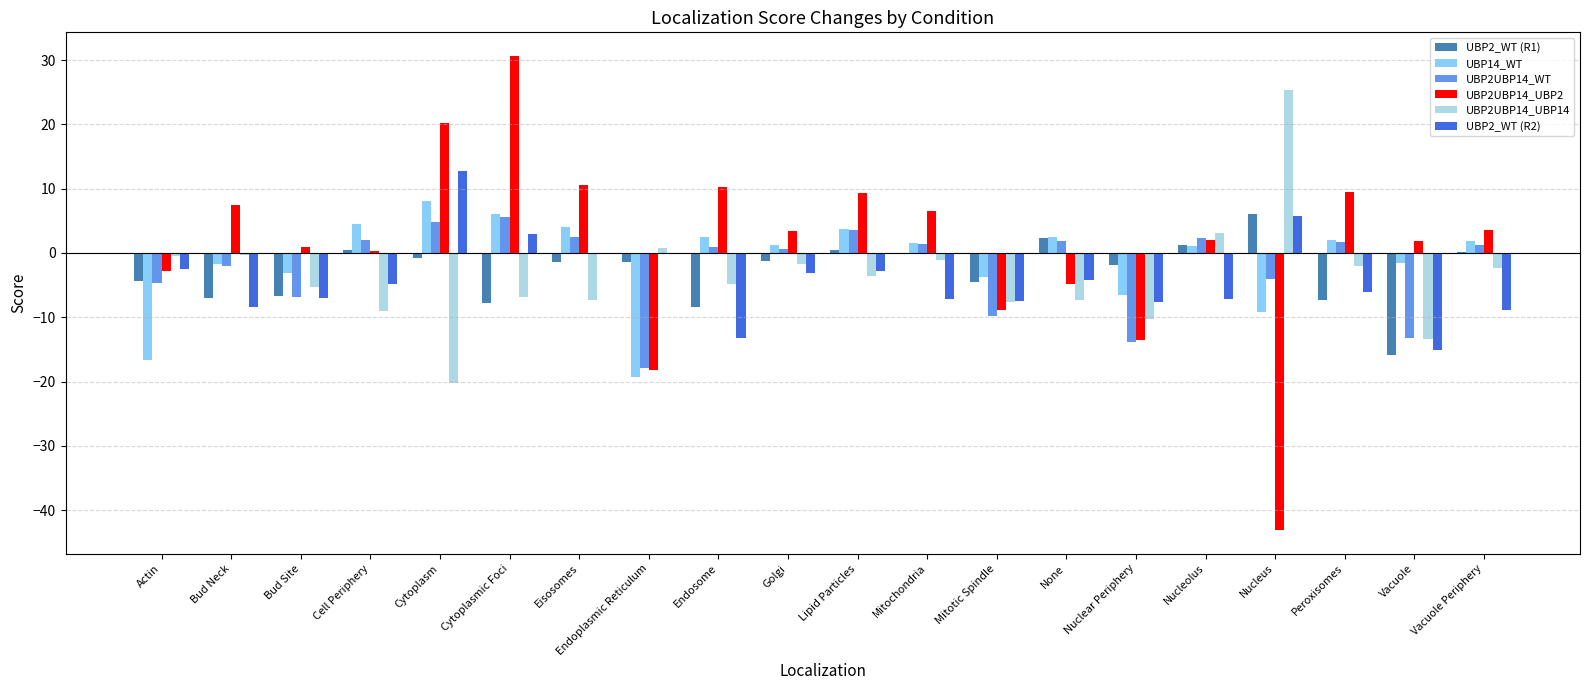

What is the maximum value for UBP2UBP14_UBP14?

25.4